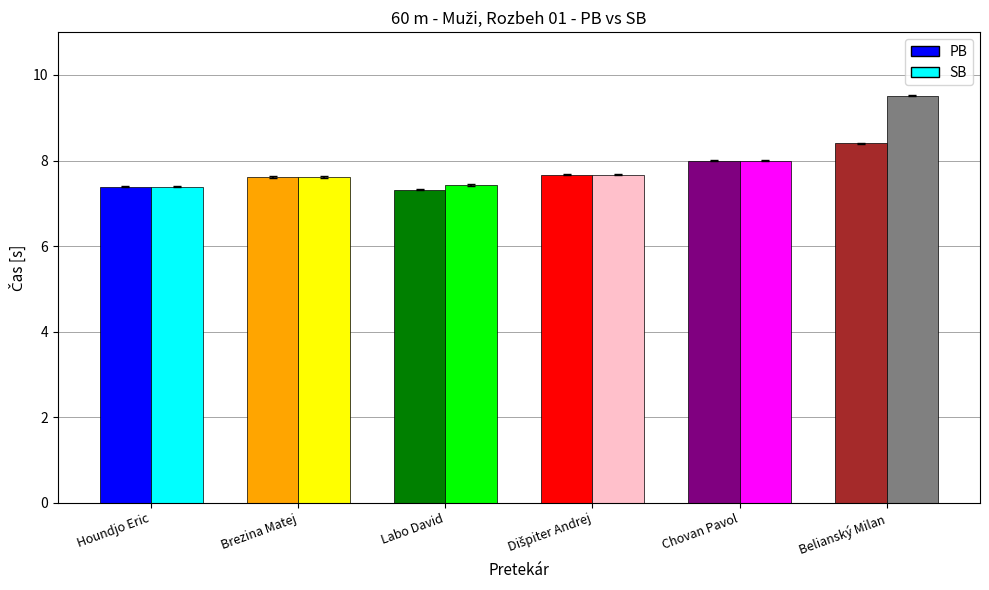

Are the bars grouped side by side (vs. stacked)?

Yes